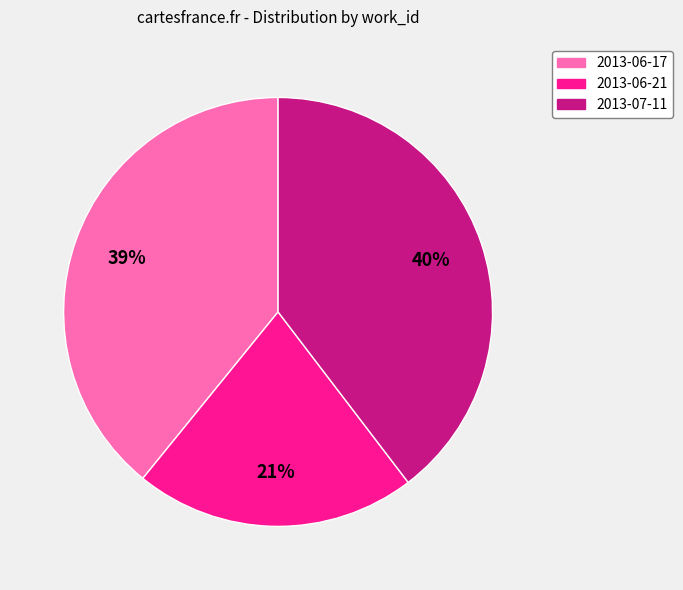

Is 2013-07-11 the majority of the pie?

No